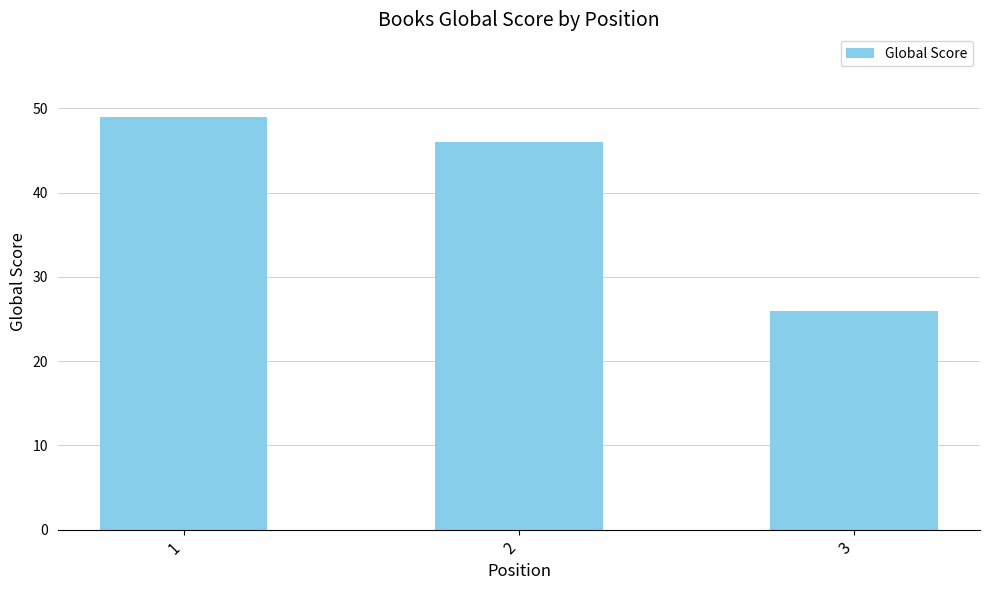

What is the change in value from 2 to 3?

-20